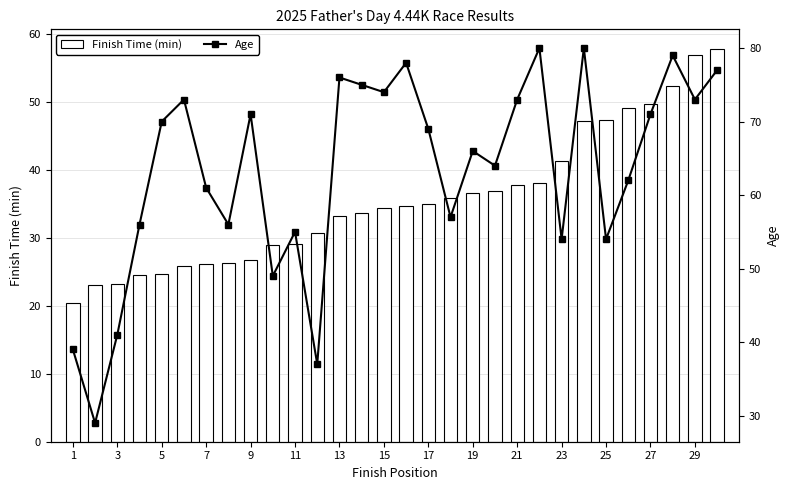

The value of Age at 21 is 35.4. True or false?

False